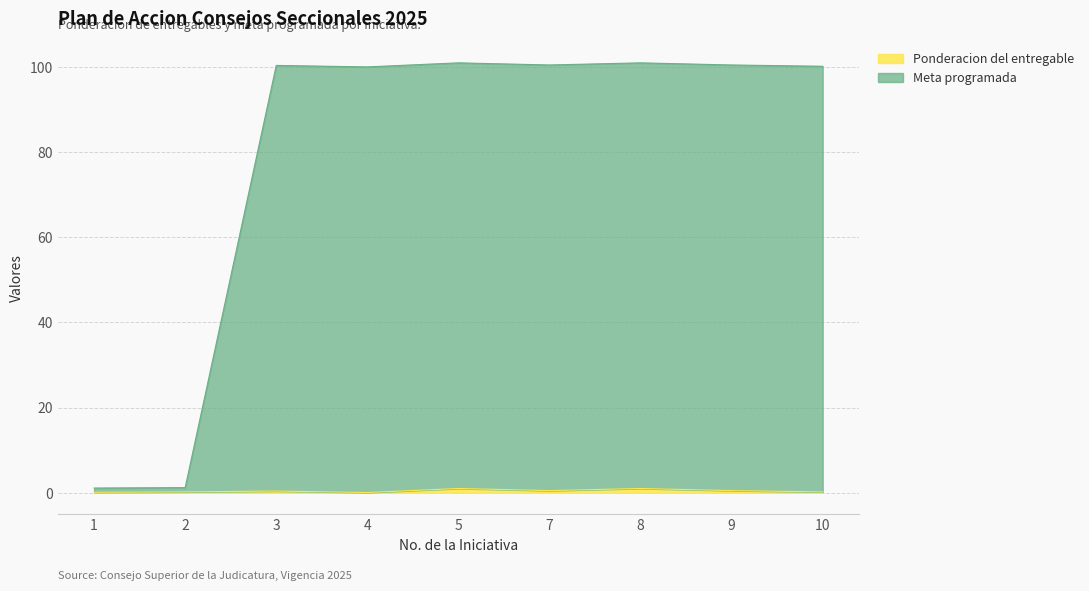

Between 2 and 5, which series saw the biggest shift?

Meta programada